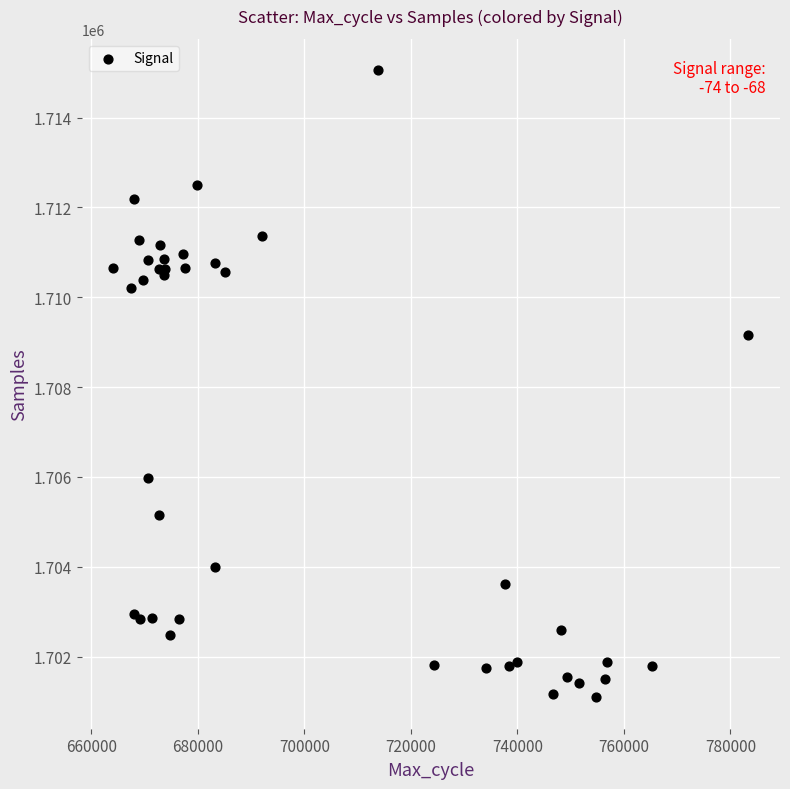

What Y value in the scatter plot is closest to 1708074?

1709169